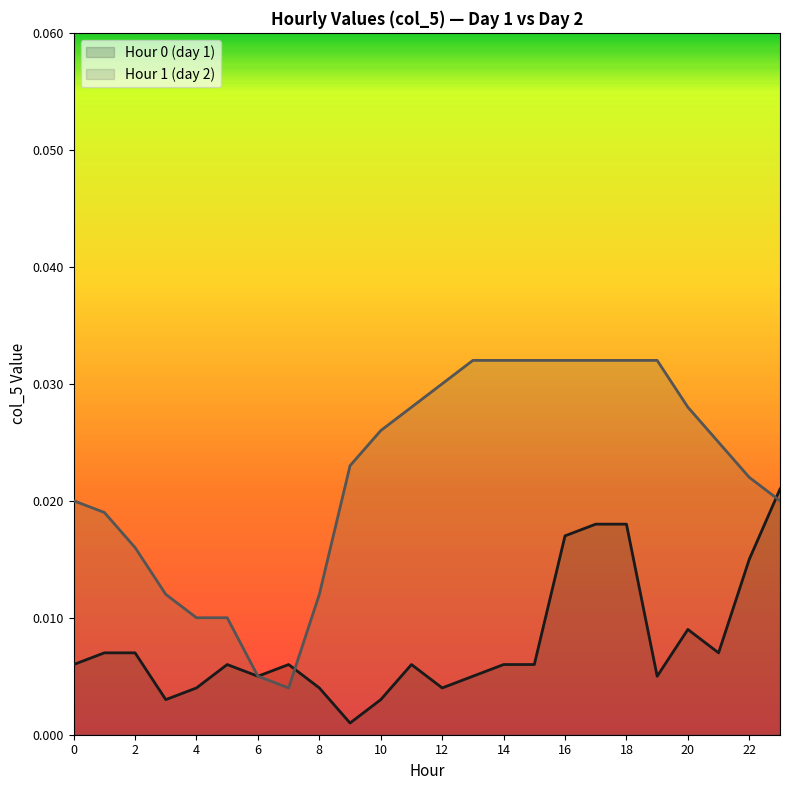

Rank the series at 16 from highest to lowest value.

Hour 1 (day 2), Hour 0 (day 1)